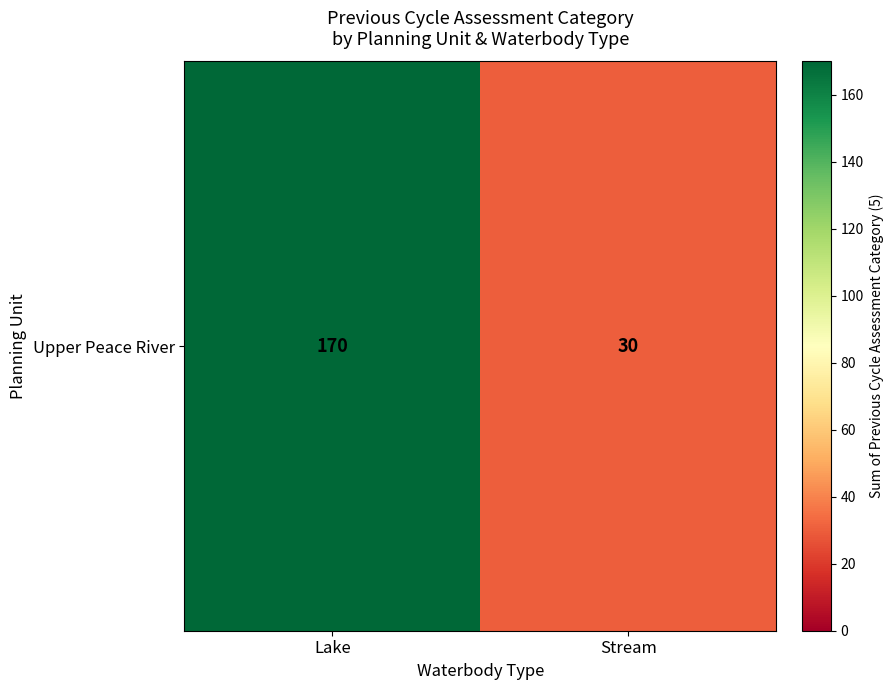

What is the sum of all values?

200